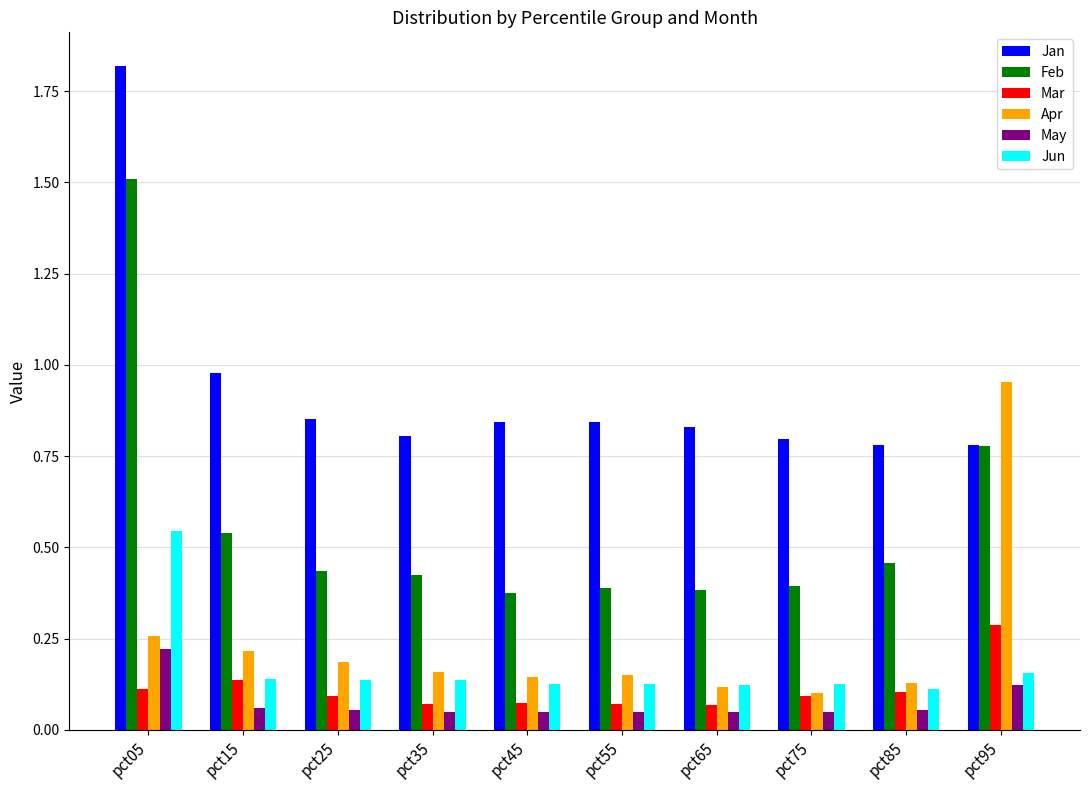

Between pct05 and pct55, which series saw the biggest shift?

Feb